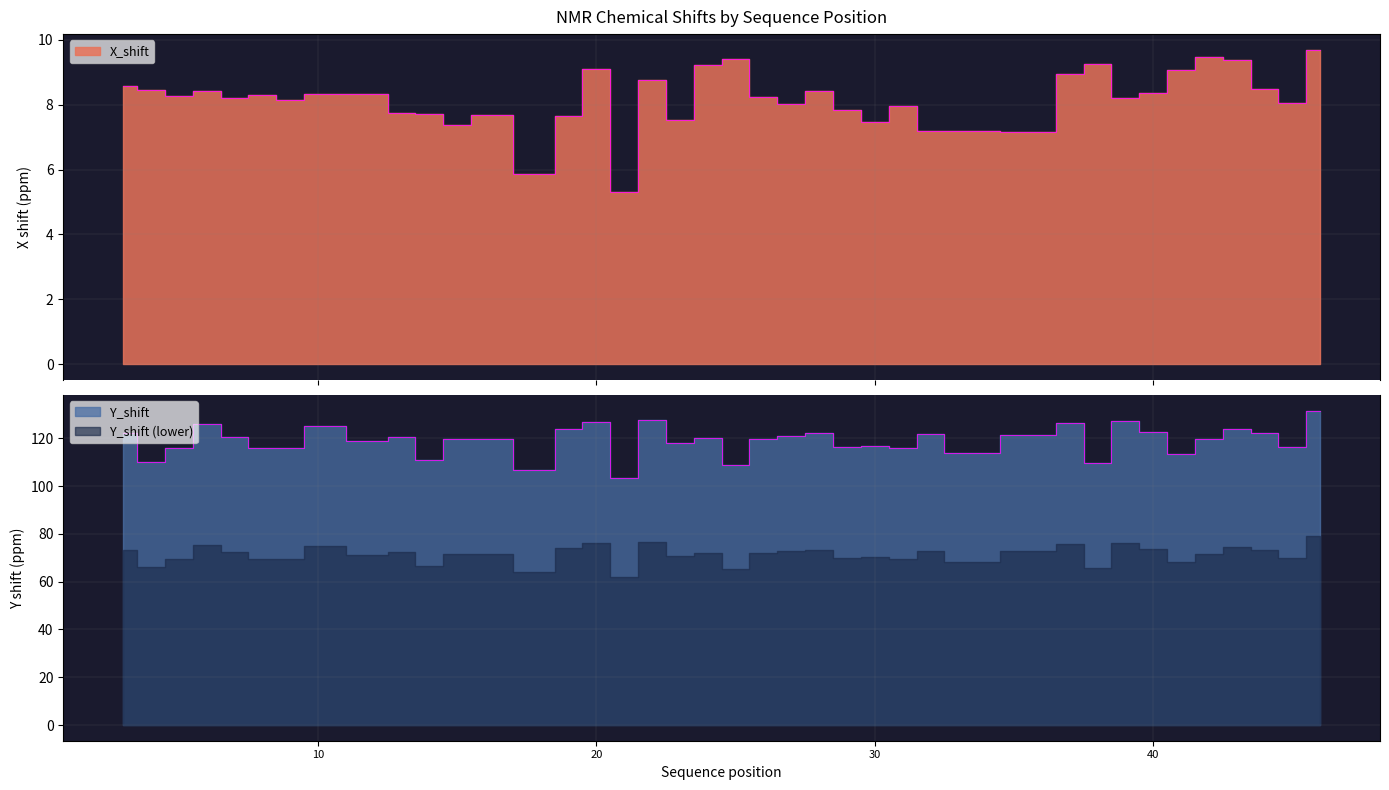

Does the chart have visible grid lines?

Yes